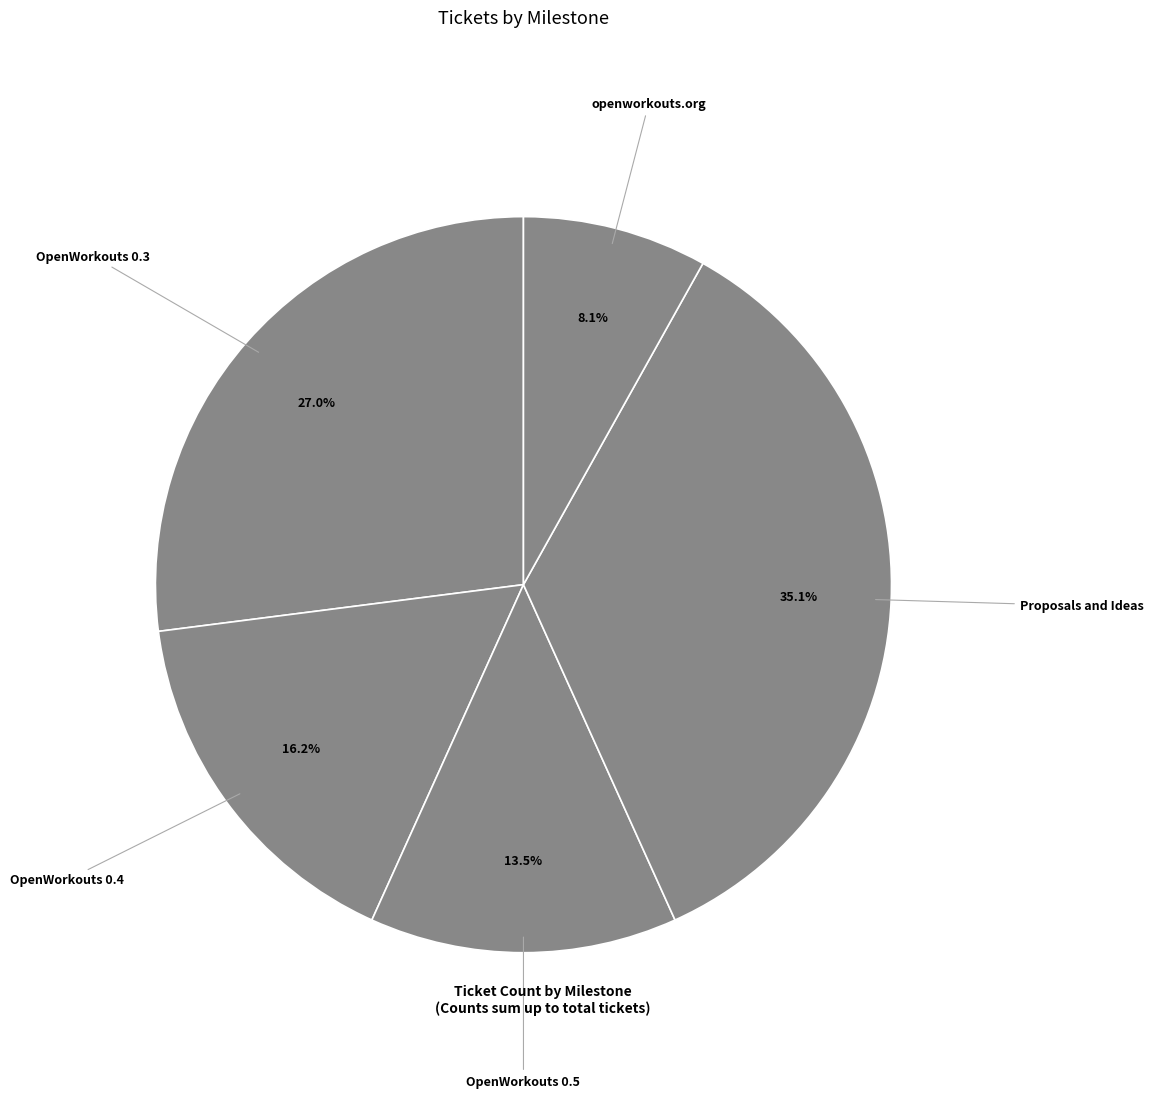

How much of the chart is everything except Proposals and Ideas?

64.9%